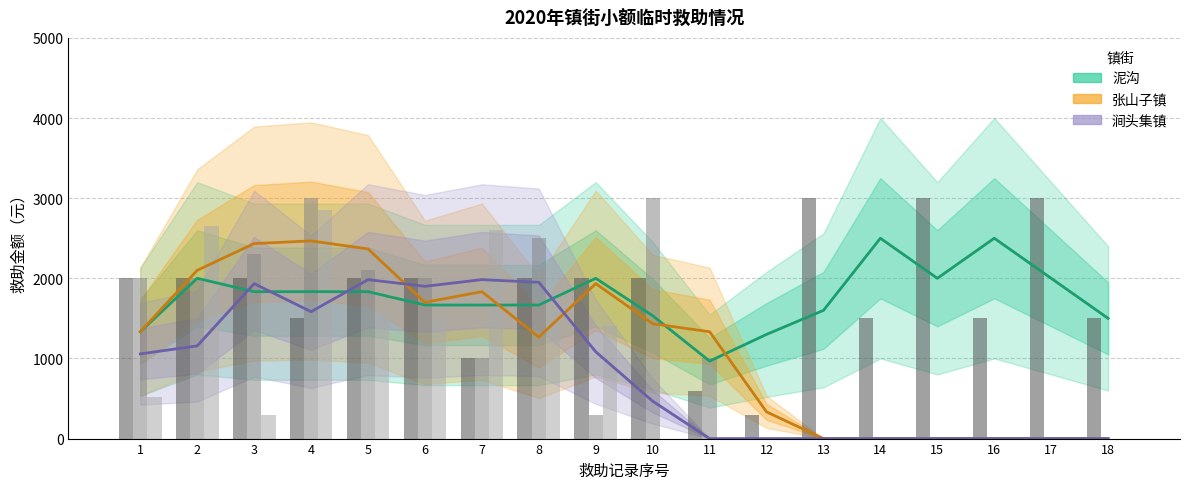

True or false: 张山子镇 has a value of 0.0 at 14.

True